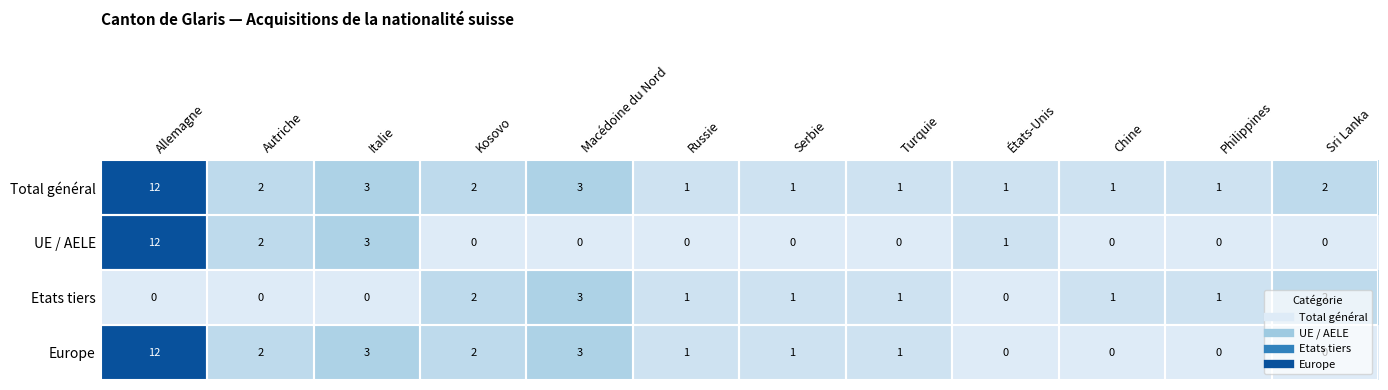

What is the difference between the highest and lowest values at Turquie?

1